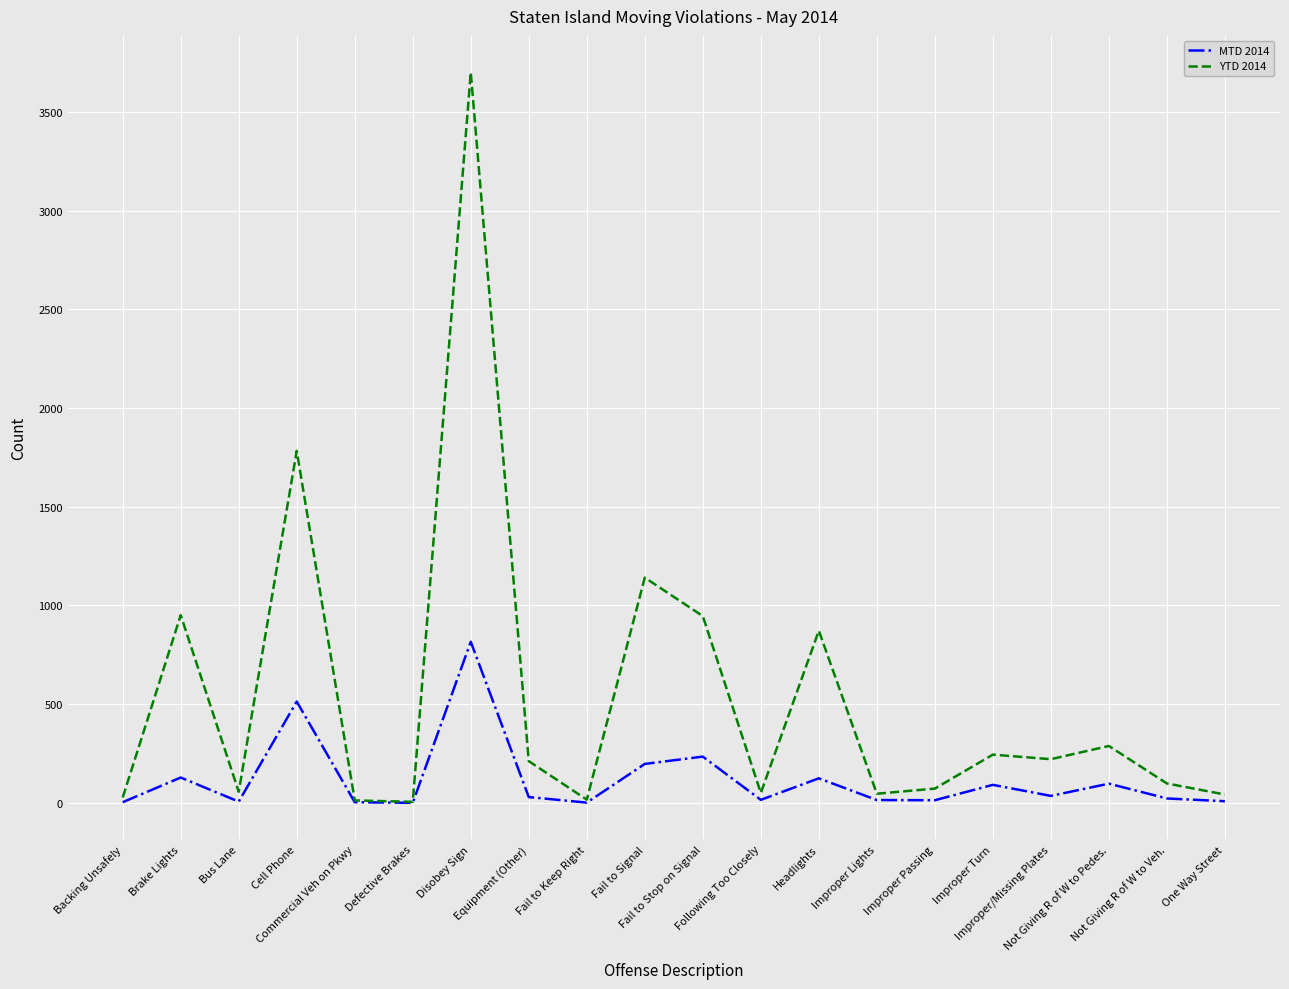

What is the difference between the maximum and minimum values in the YTD 2014 series?

3696